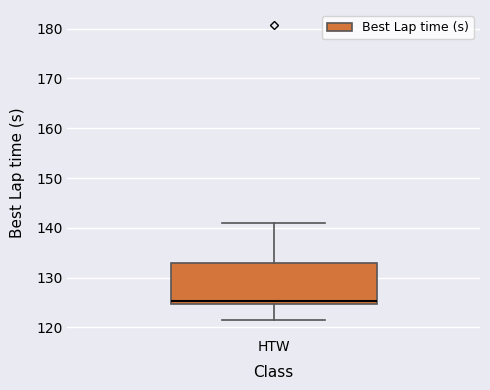

Where is the upper edge of the box for HTW on the y-axis? The values are not printed on the chart, so give them approximately, as read against the axis.

133